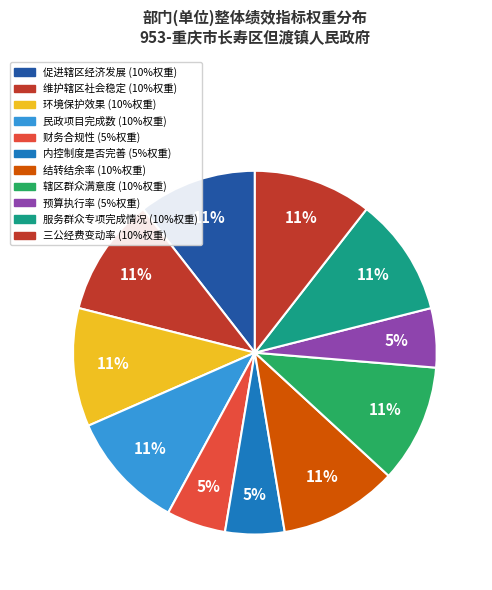

What percentage is the 财务合规性 slice, to the nearest percent?

5%